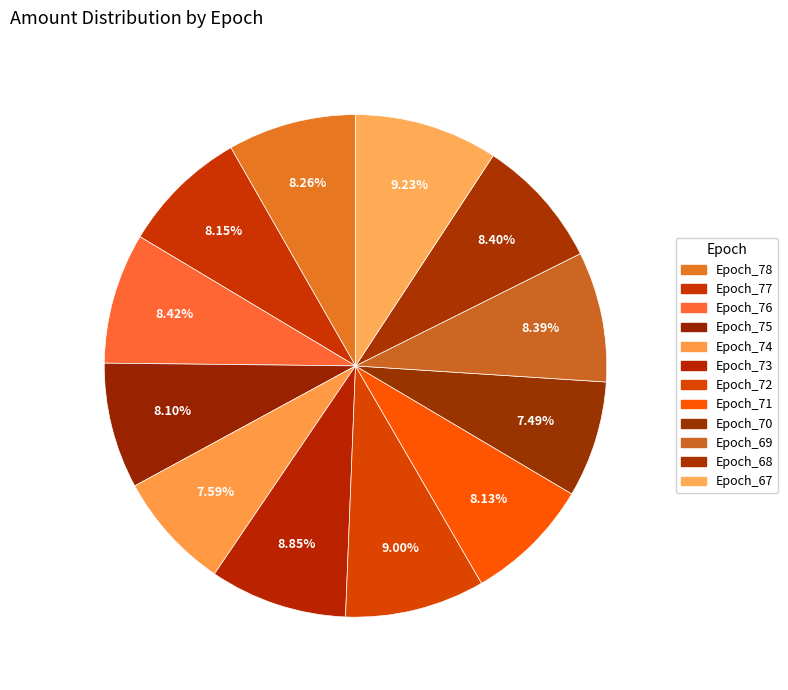

Count the number of slices in the pie.

12